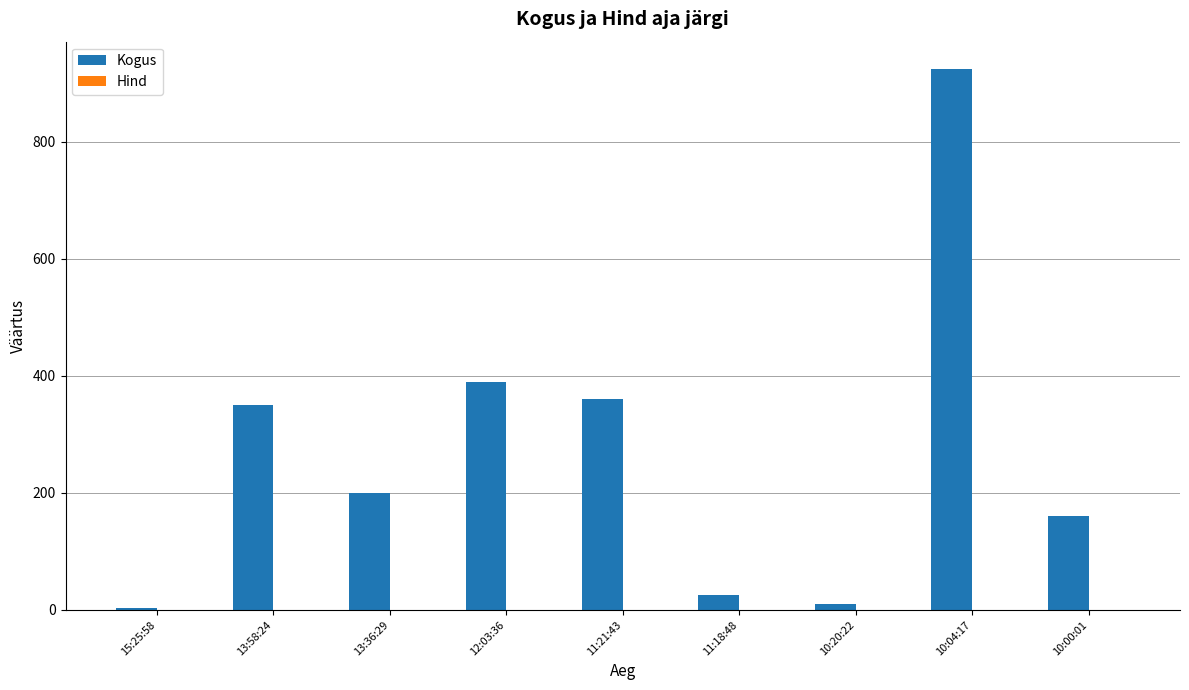

True or false: Kogus has a value of 4.0 at 15:25:58.

True